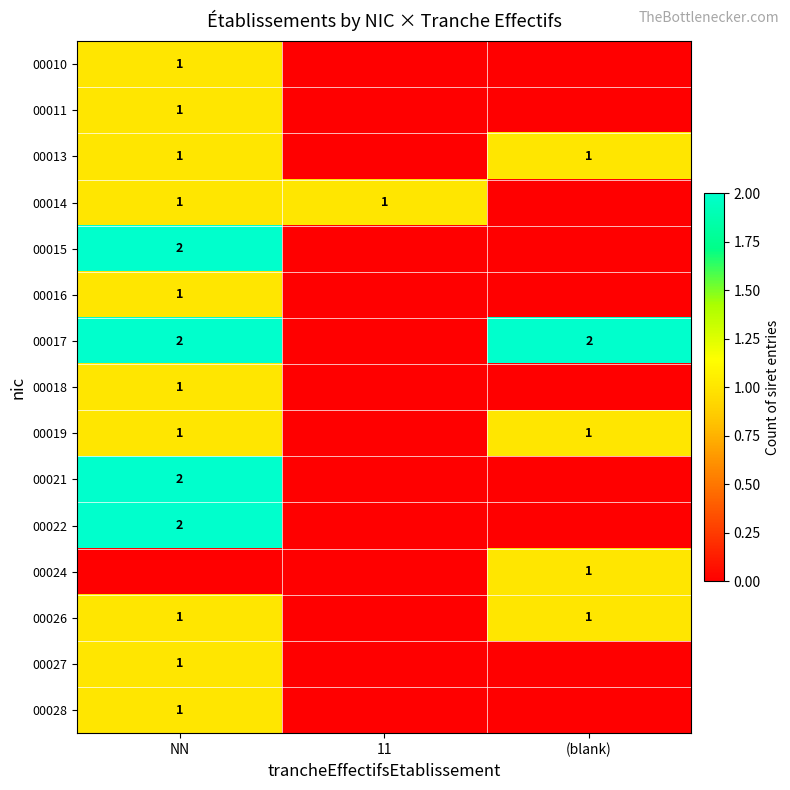

What is the maximum value shown in the chart?

2